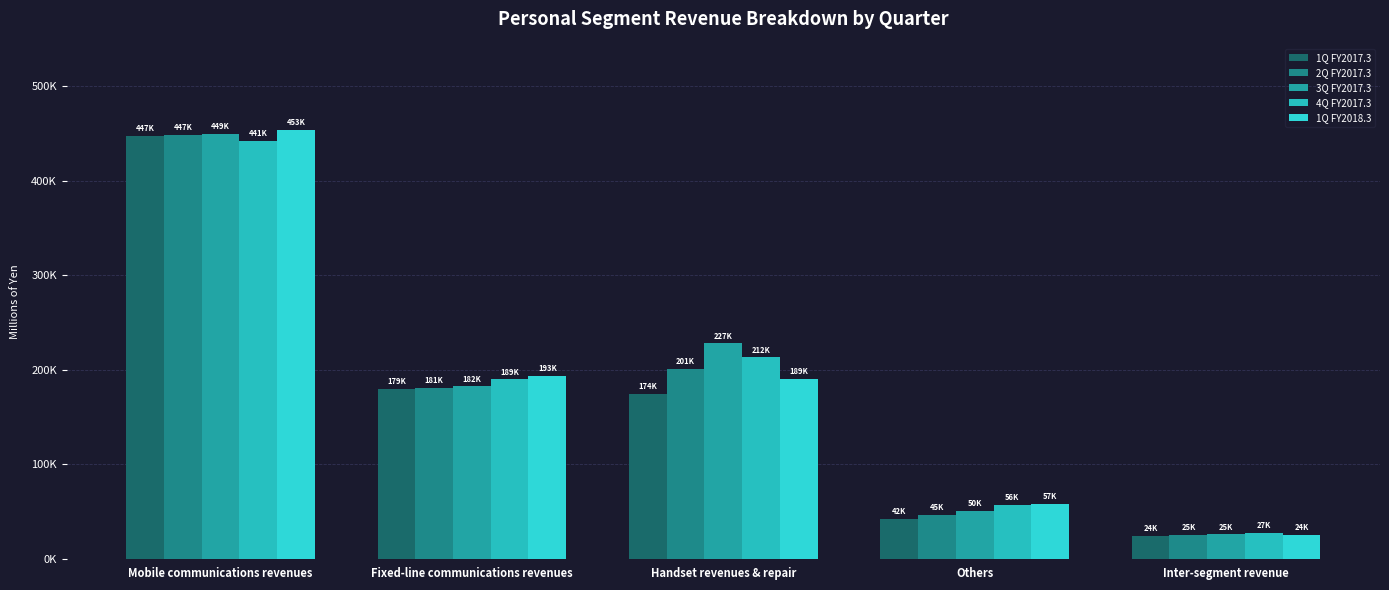

What is the difference between the highest and lowest values at Inter-segment revenue?

2821